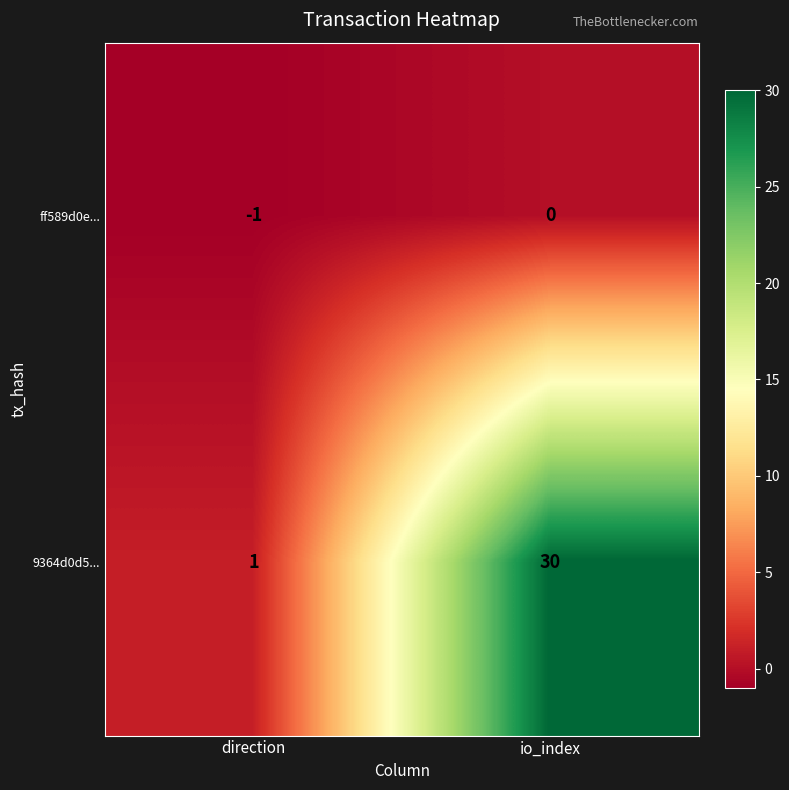

Which label corresponds to the smallest value in the chart?

direction